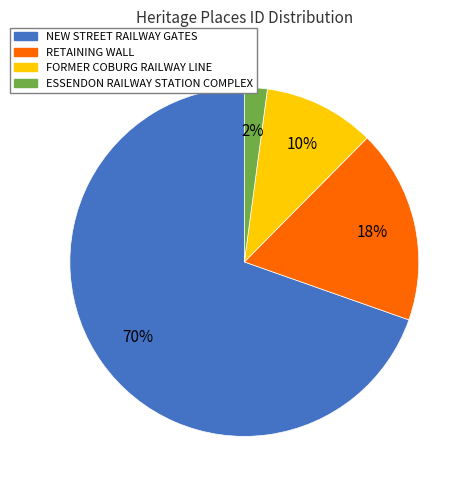

True or false: ESSENDON RAILWAY STATION COMPLEX accounts for 2% of the total.

True